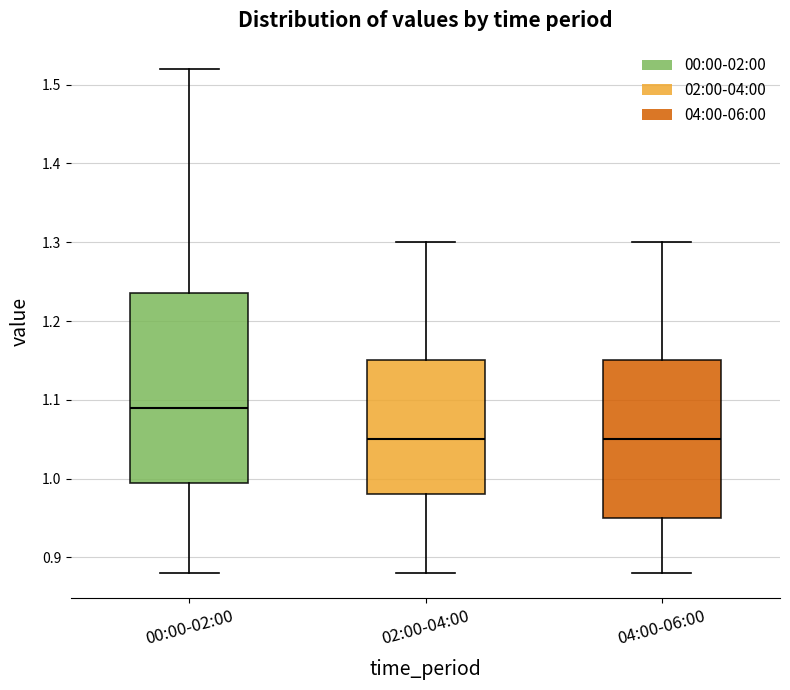

Where is the lower edge of the box for 02:00-04:00 on the y-axis? The values are not printed on the chart, so give them approximately, as read against the axis.

0.98